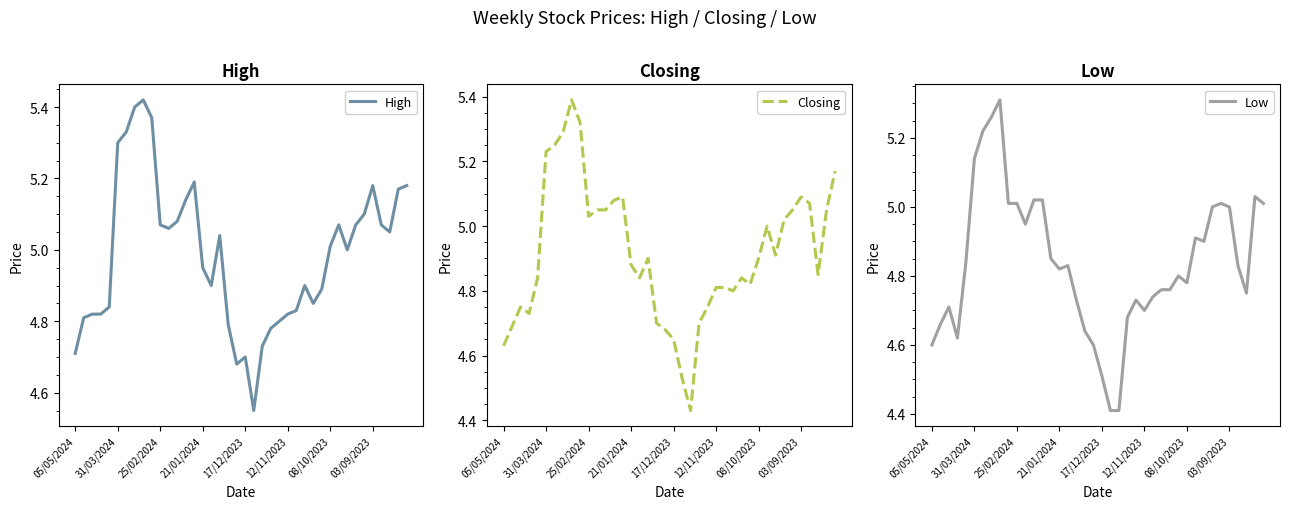

What is the difference between the High values at 10 and 28?

0.2